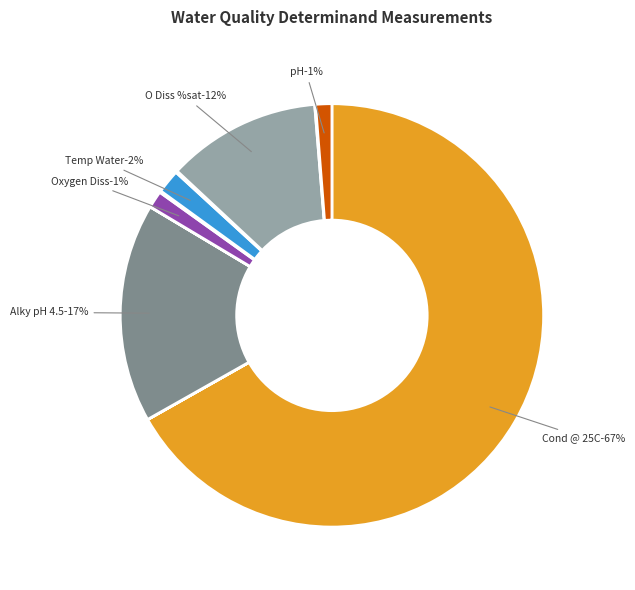

True or false: pH accounts for 1% of the total.

True